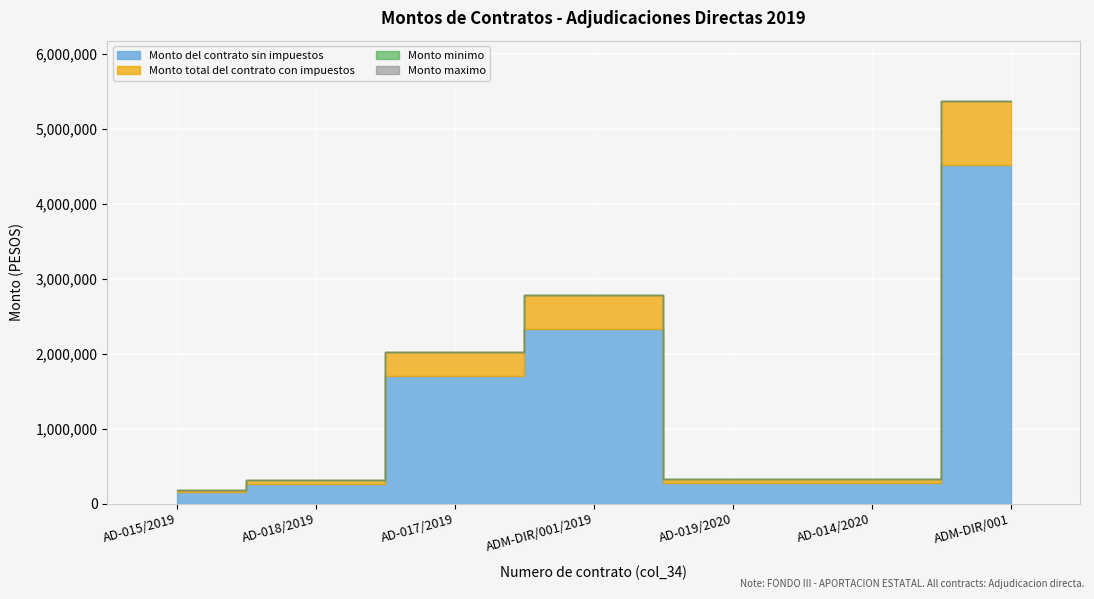

List the series in order of their peak value, lowest first.

Monto del contrato sin impuestos, Monto total del contrato con impuestos